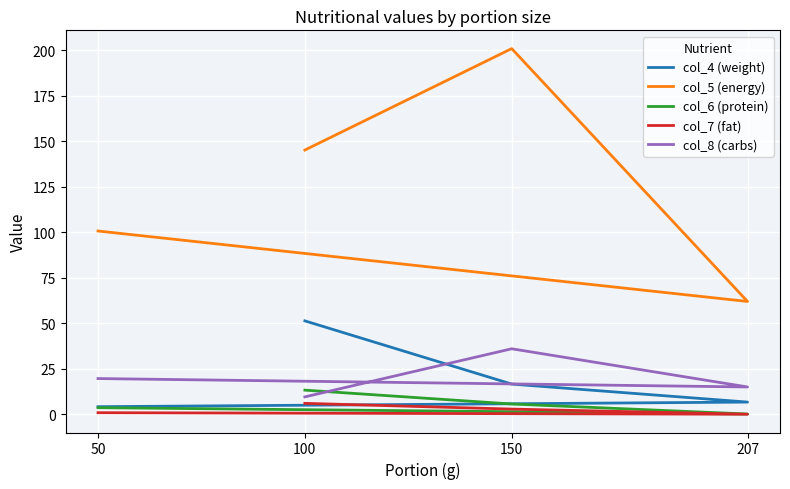

At which category does the chart reach its peak across all series?

150